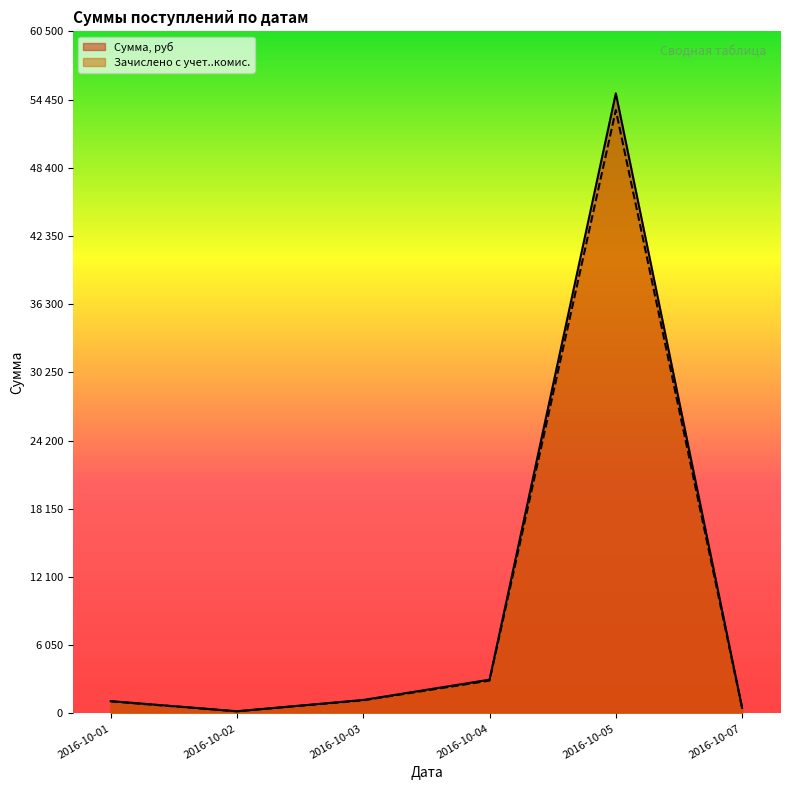

Rank the series at 2016-10-02 from highest to lowest value.

Сумма, руб, Зачислено с учет..комис.